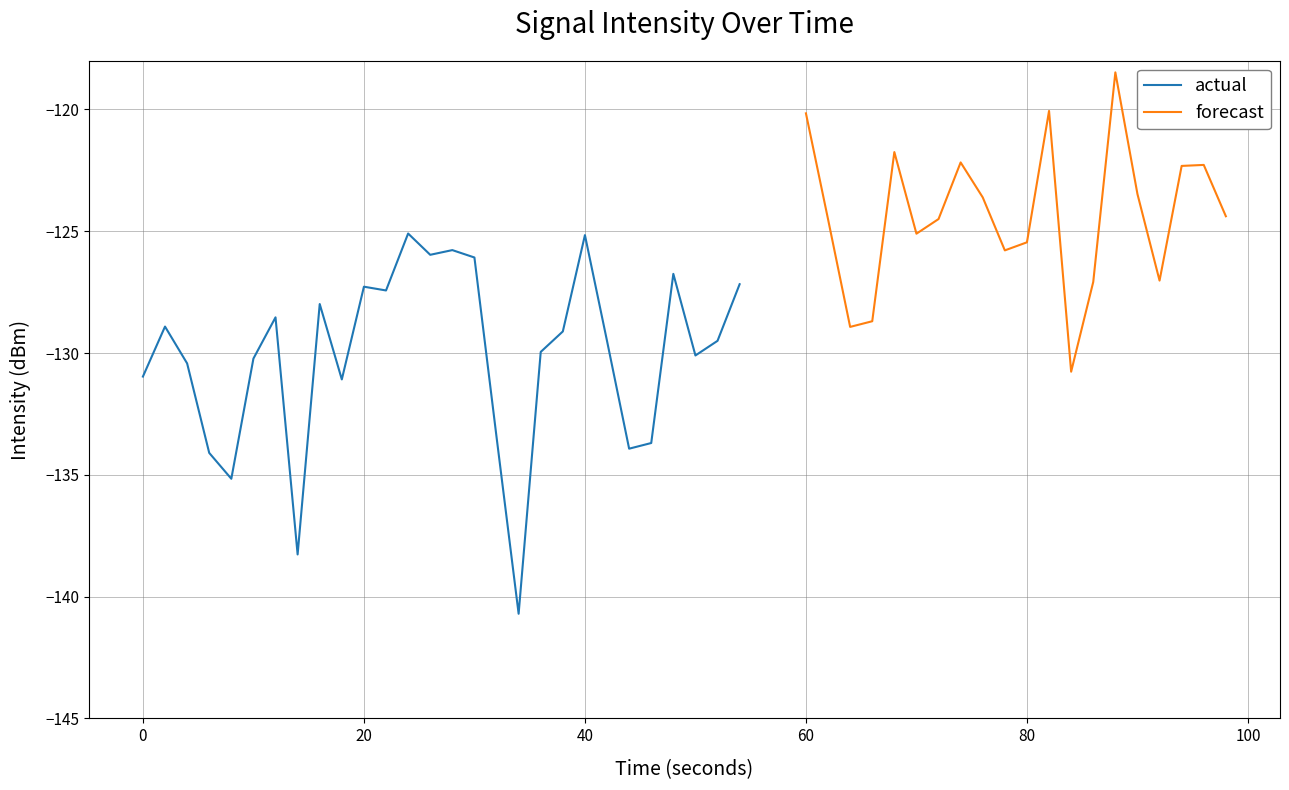

At 15, list the series in order from smallest to largest.

actual, forecast